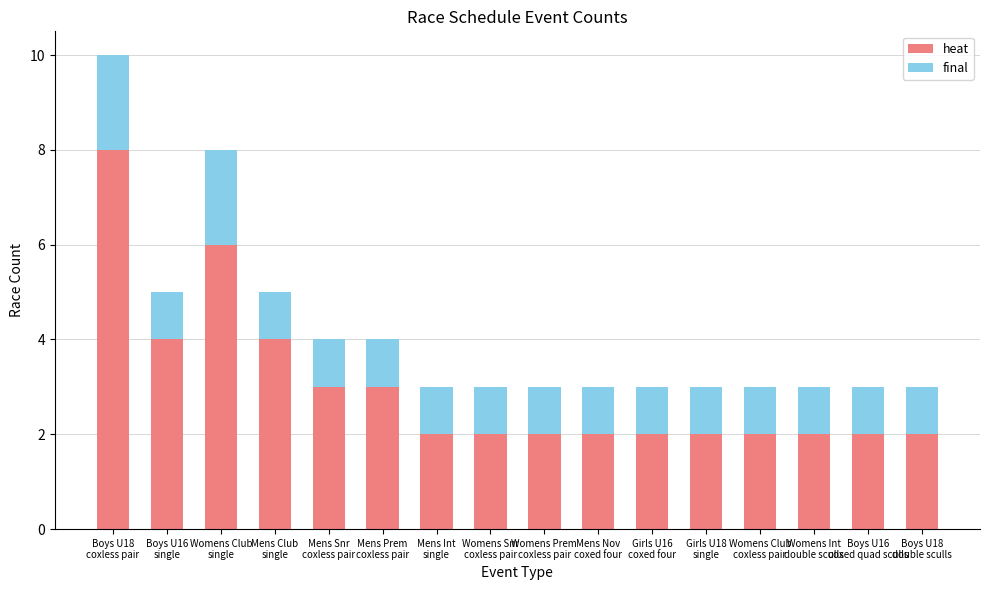

How many series are shown in this chart?

2